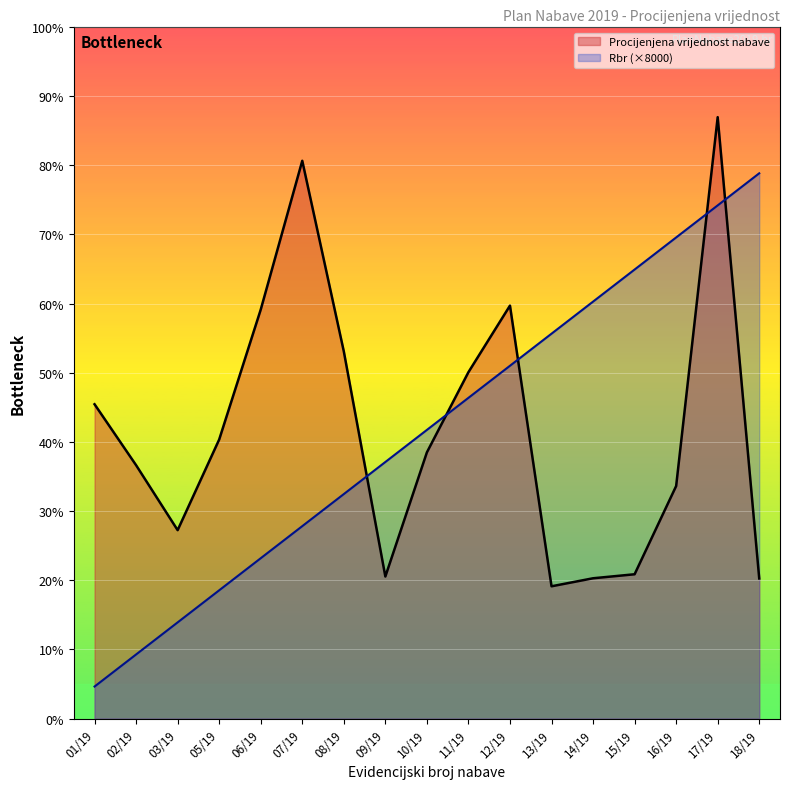

How many lines are shown in the chart?

2